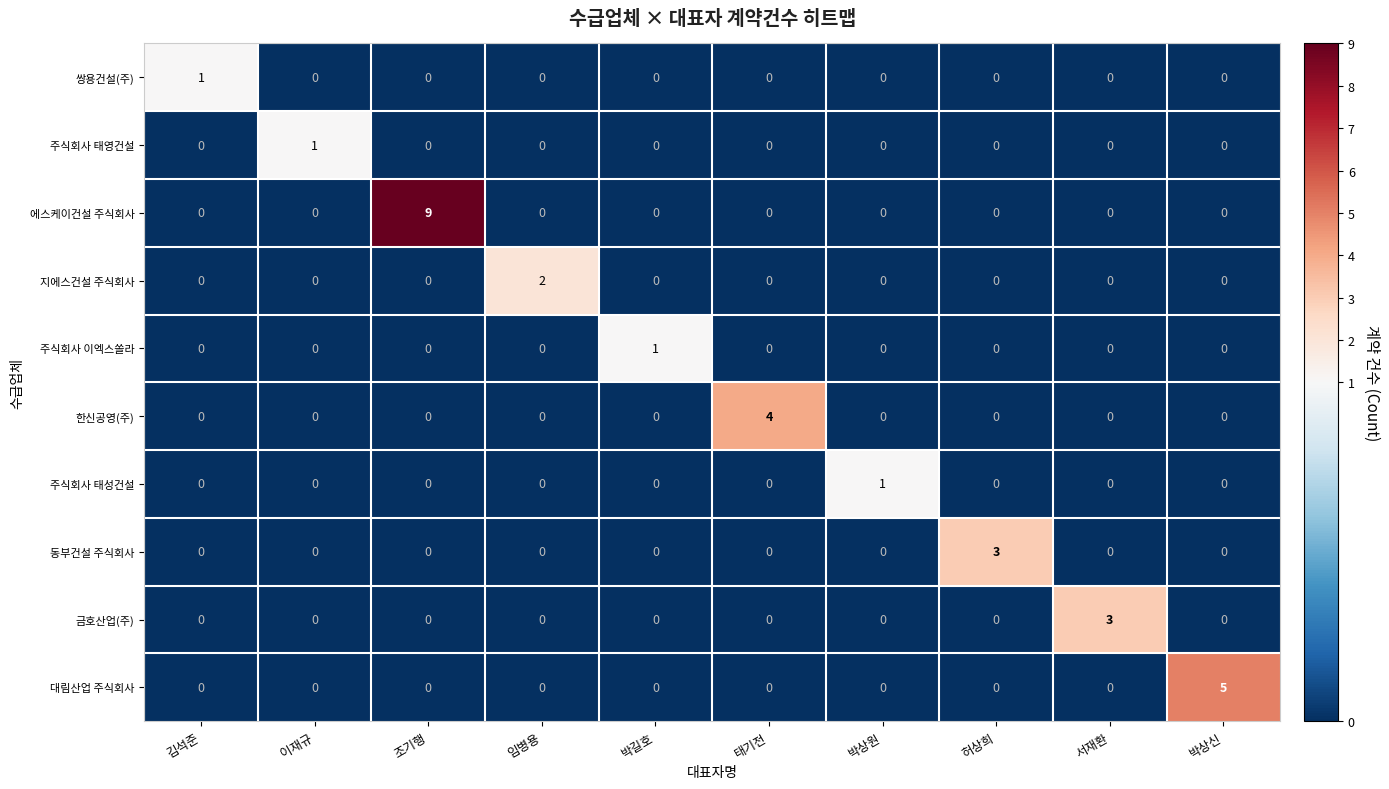

The value of 대림산업 주식회사 at 임병용 is -3. True or false?

False